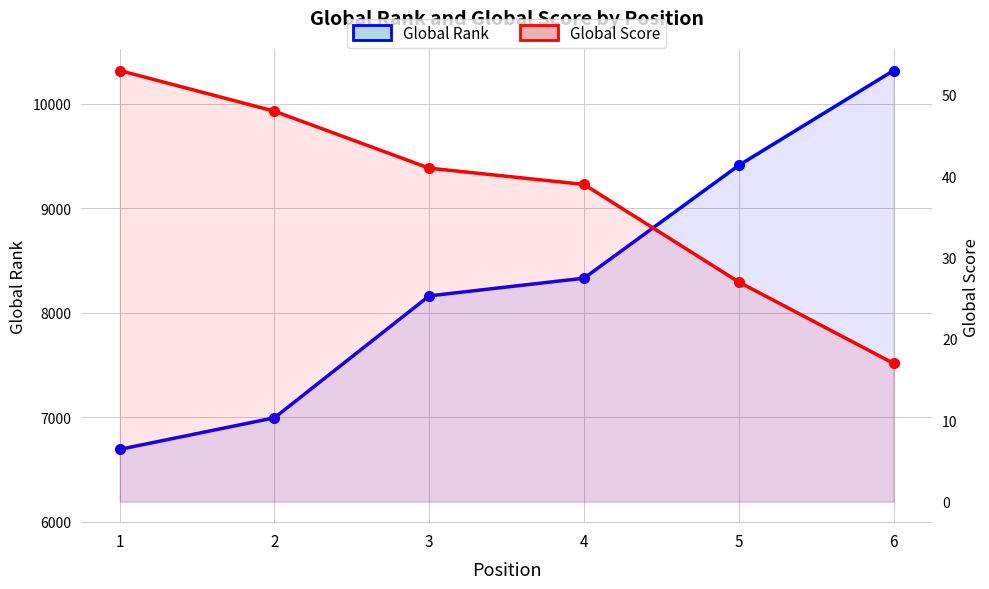

How many data points in Global Score are less than 41?

3